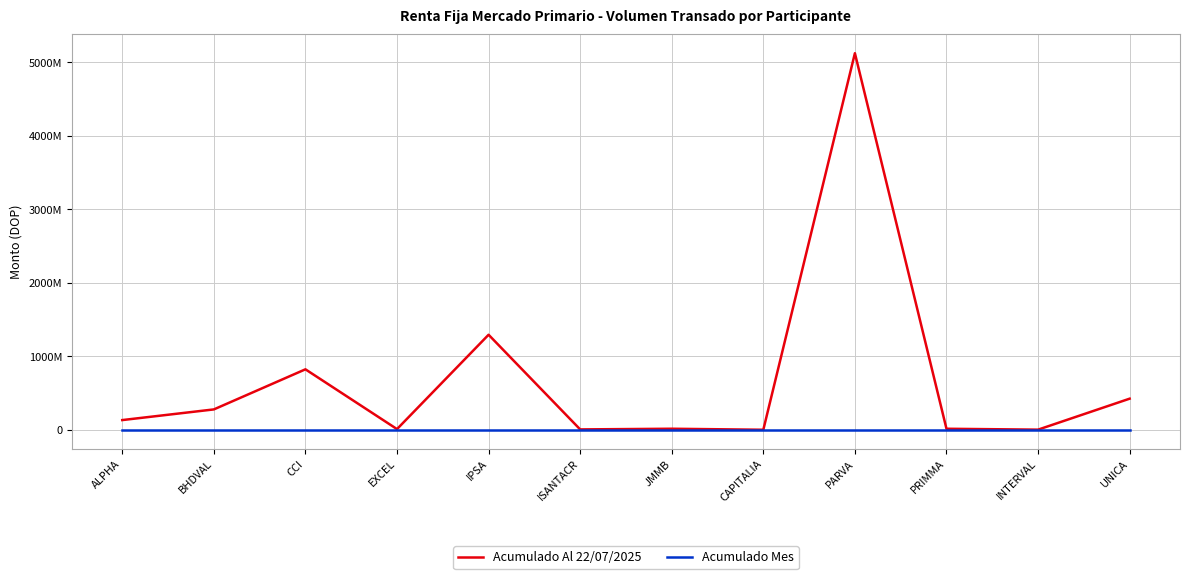

What position from the left is IPSA?

5